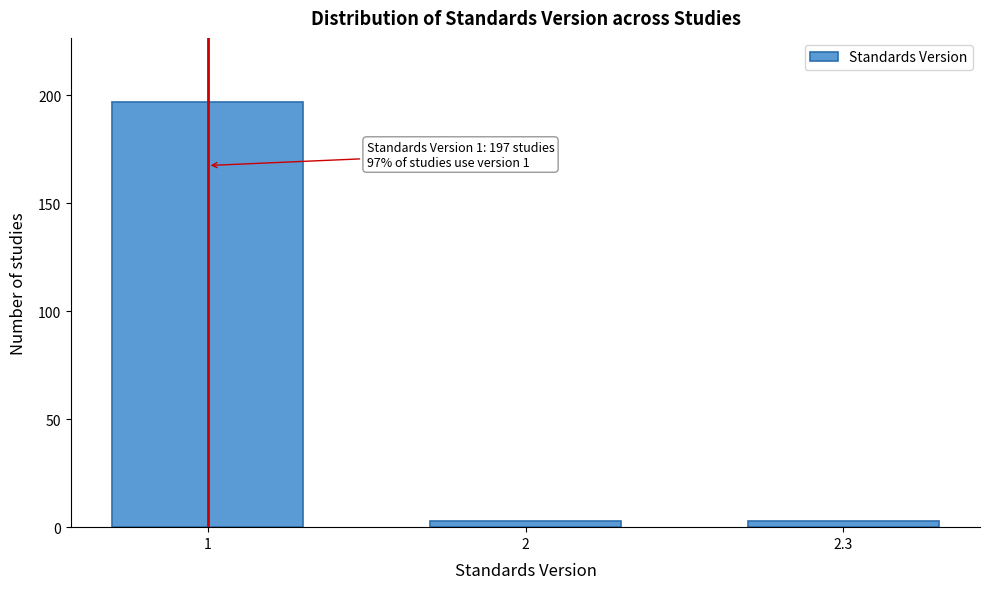

Reading left to right, extract all data points from this chart.

197	3	3